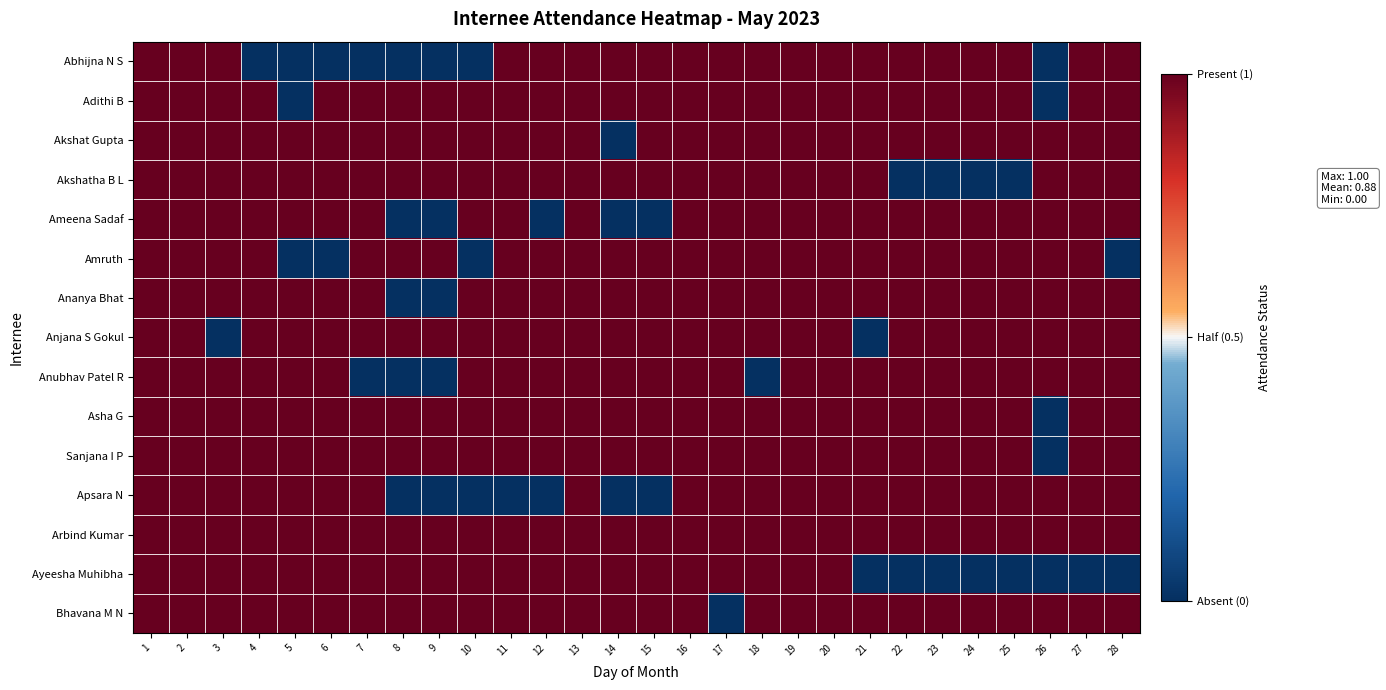

How many distinct data groups are displayed?

15